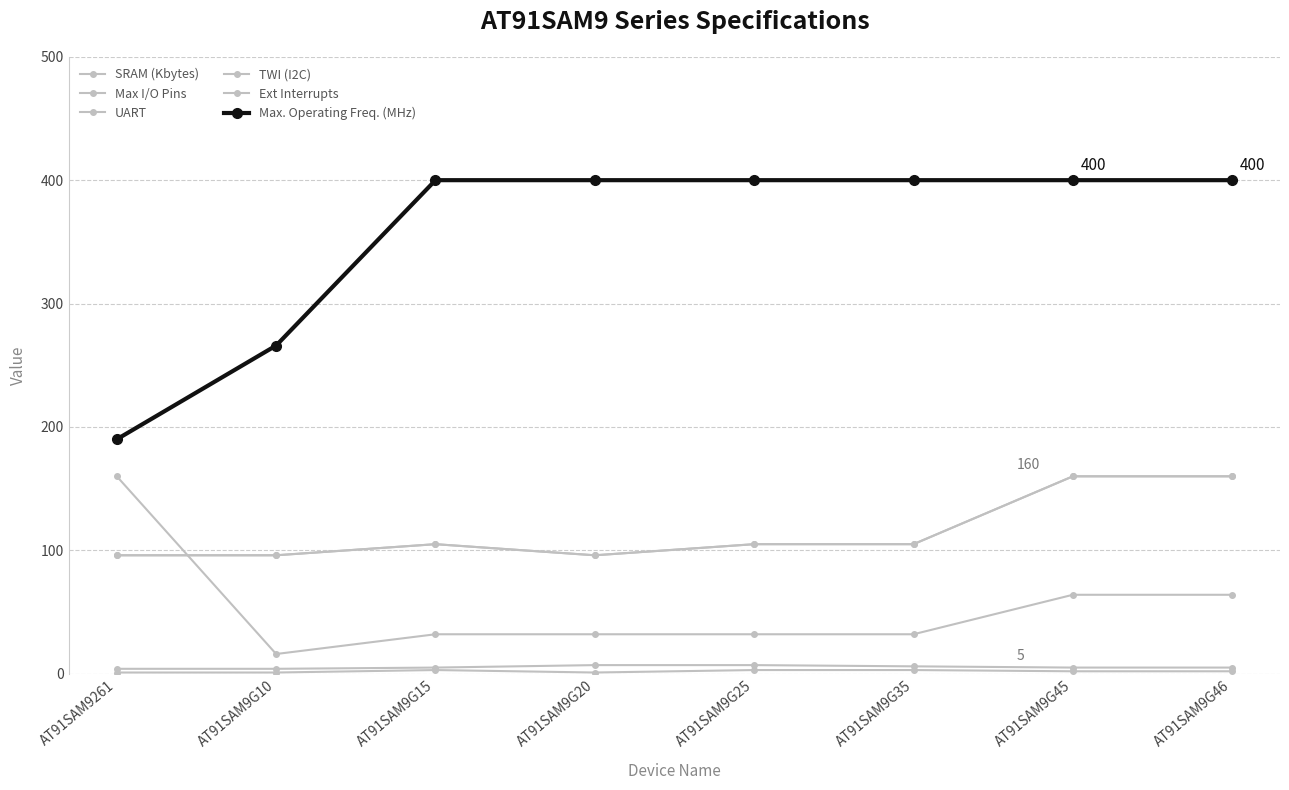

Is this an area chart (filled region under the line)?

No